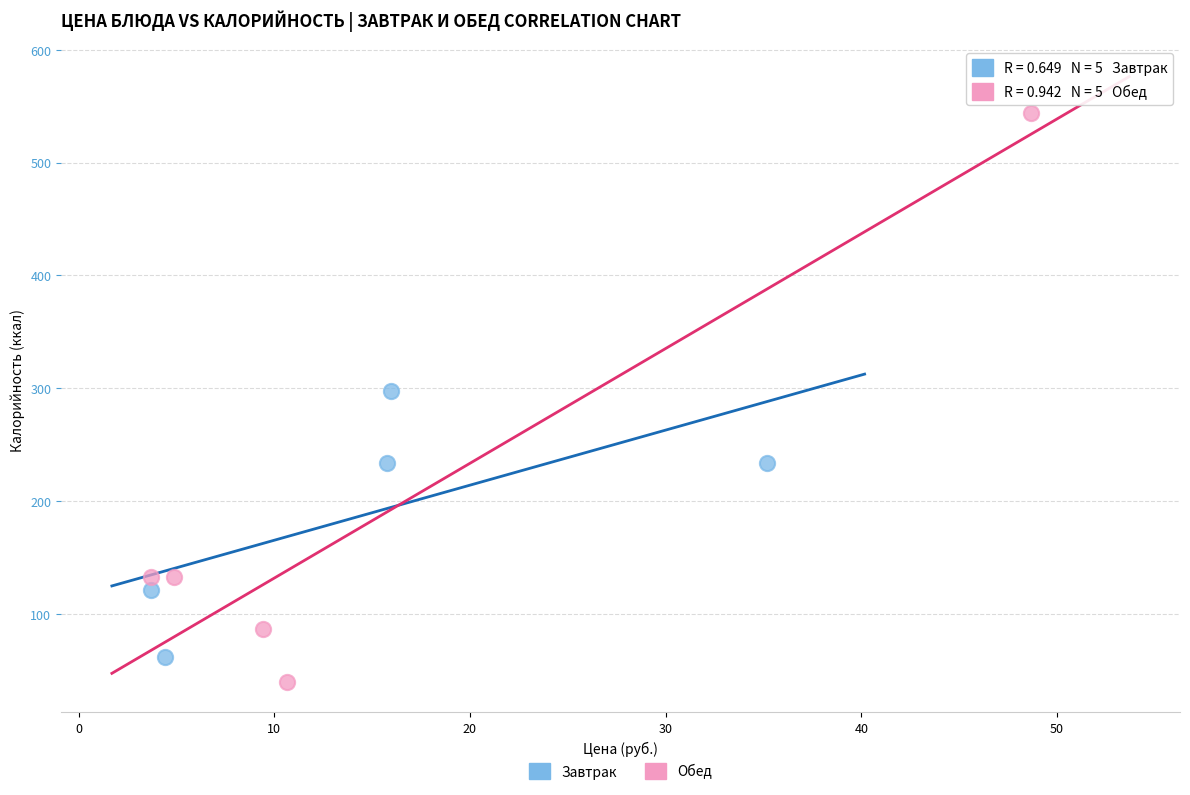

Which series reaches the maximum Y coordinate?

Обед